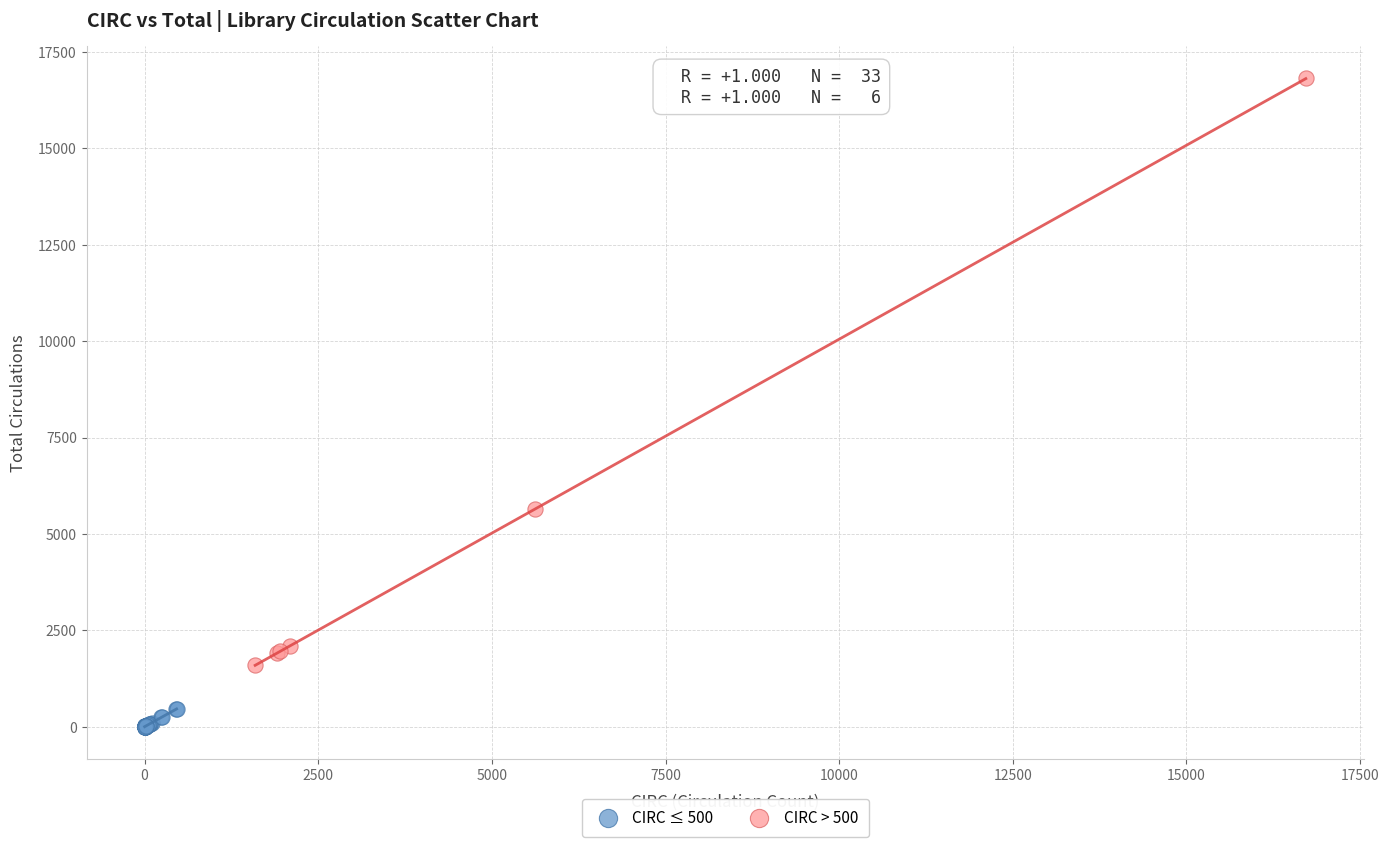

What are all the series names shown in the legend?

CIRC ≤ 500, CIRC > 500